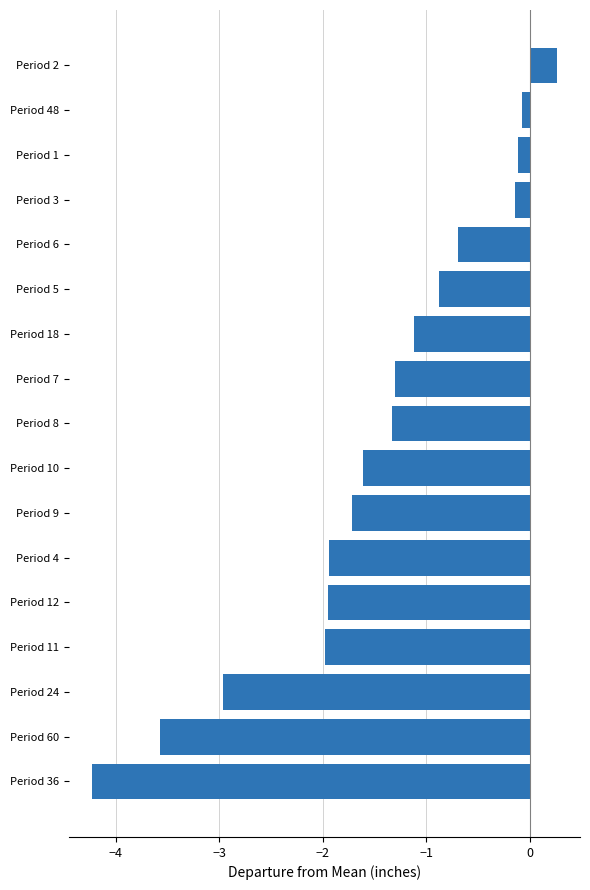

What is the change in value from Period 4 to Period 7?

+0.6